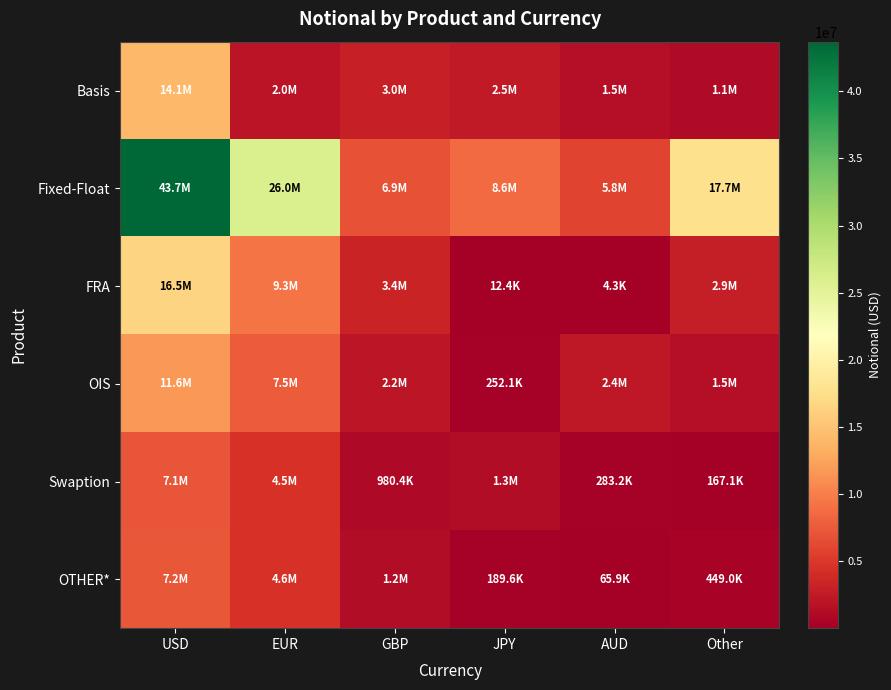

What is the maximum value shown in the chart?

43701213